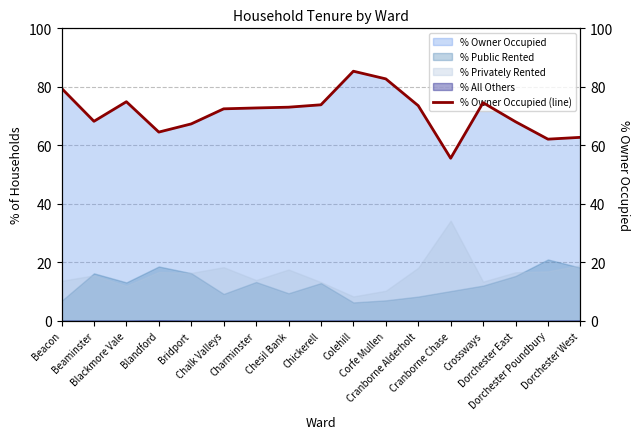

Rank the categories by value from highest to lowest.

Colehill, Corfe Mullen, Beacon, Blackmore Vale, Crossways, Chickerell, Cranborne Alderholt, Chesil Bank, Charminster, Chalk Valleys, Beaminster, Dorchester East, Bridport, Blandford, Dorchester West, Dorchester Poundbury, Cranborne Chase